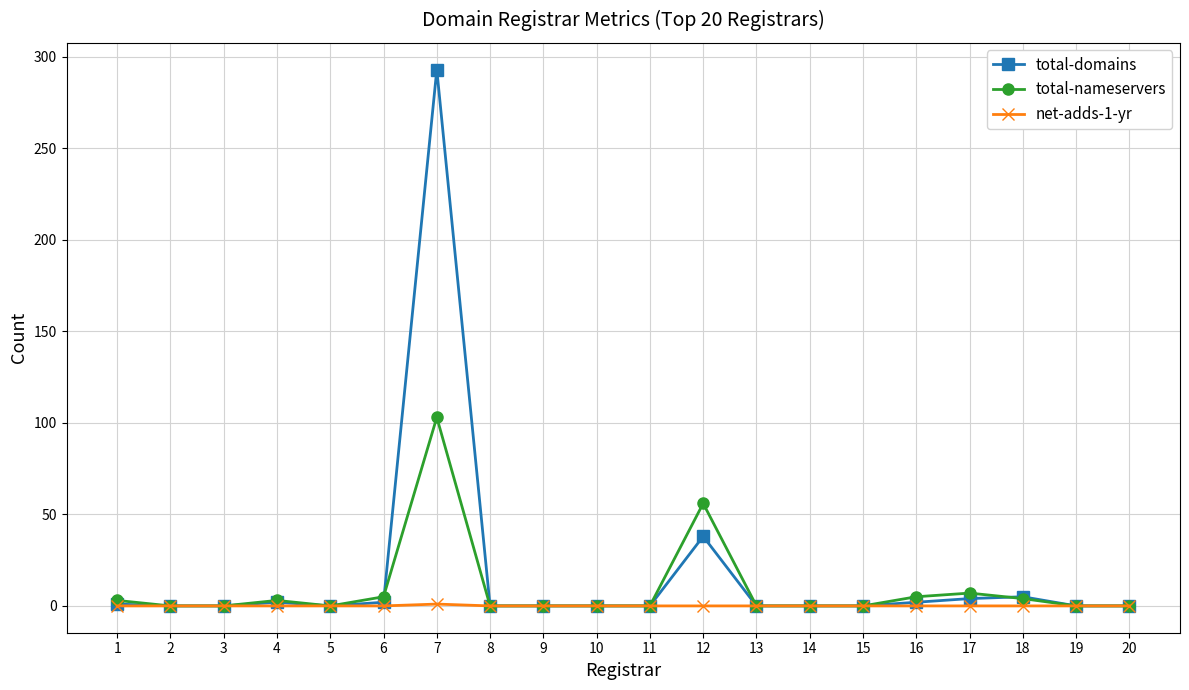

Between 2 and 7, which series saw the biggest shift?

total-domains